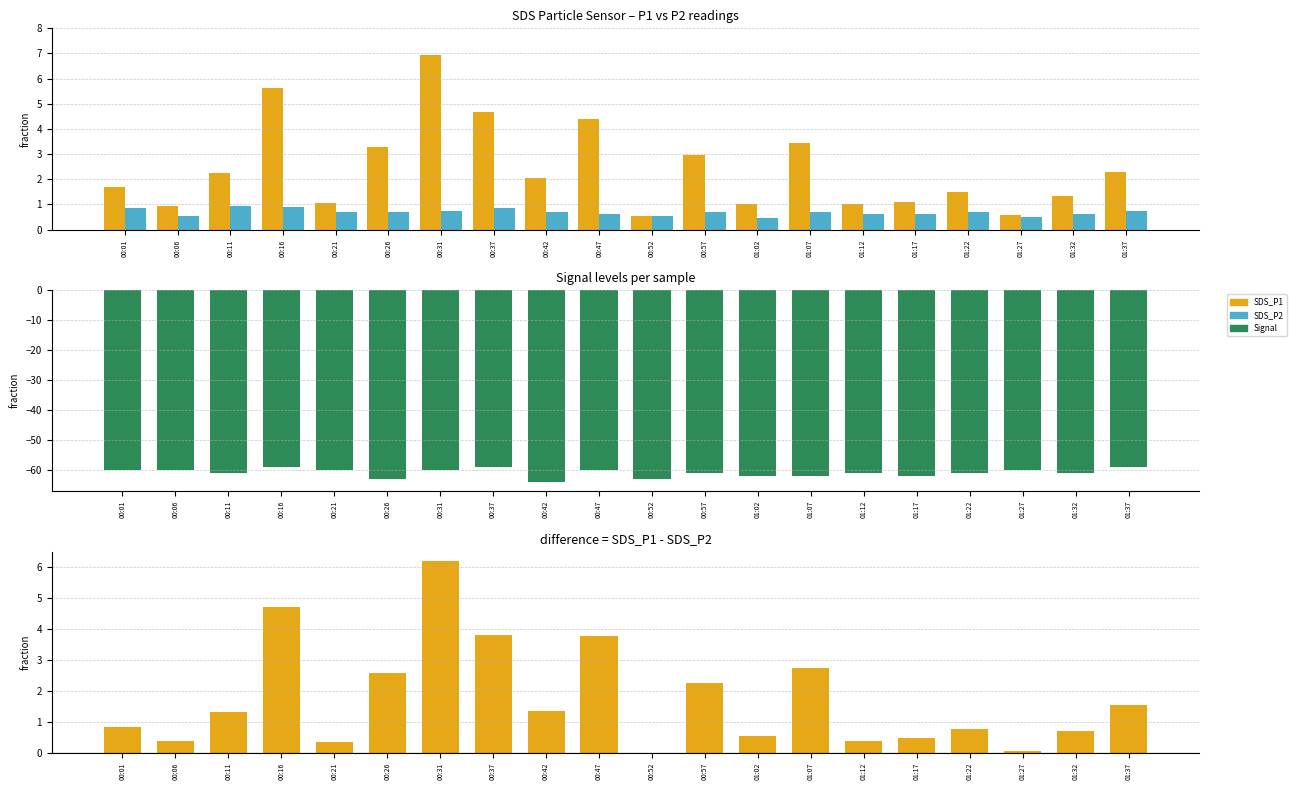

What is the label of the 15th bar from the left?

01:12